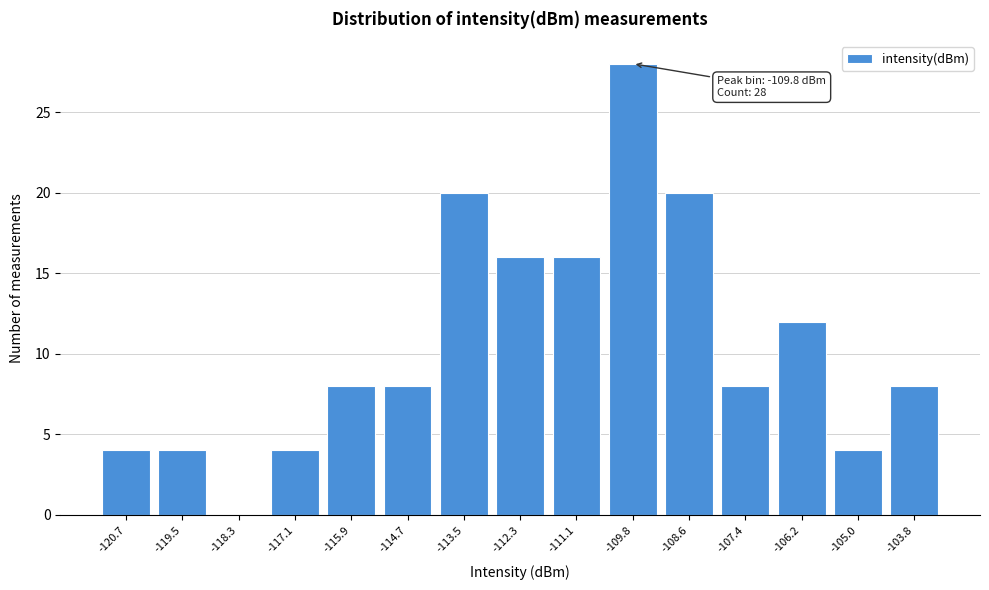

Reading left to right, what are all the values shown in this chart?

-120.7=4	-119.5=4	-118.3=0	-117.1=4	-115.9=8	-114.7=8	-113.5=20	-112.3=16	-111.1=16	-109.8=28	-108.6=20	-107.4=8	-106.2=12	-105.0=4	-103.8=8